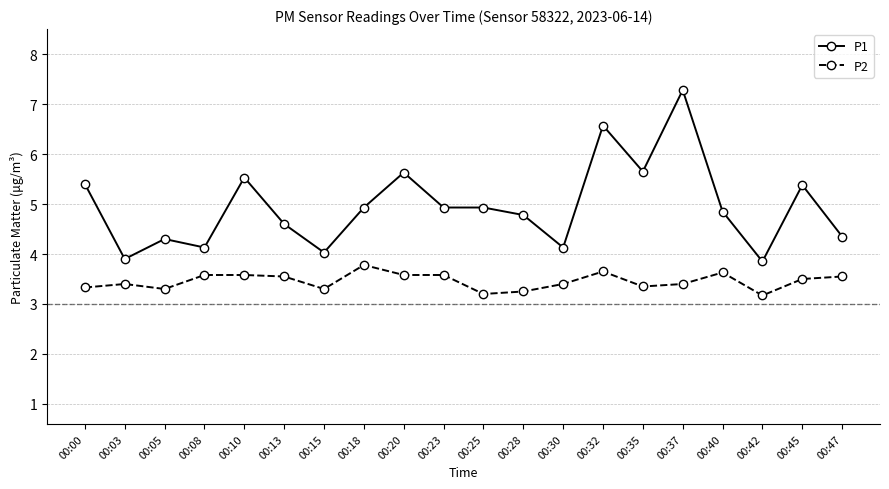

At which category does P2 reach its first local valley?

00:05